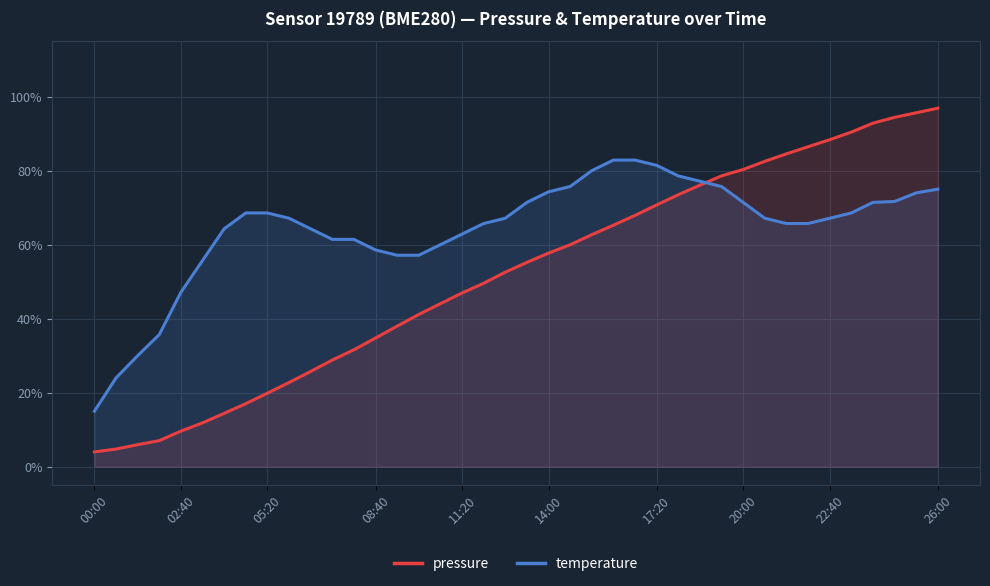

The value of temperature at 17:20 is 0.2. True or false?

False